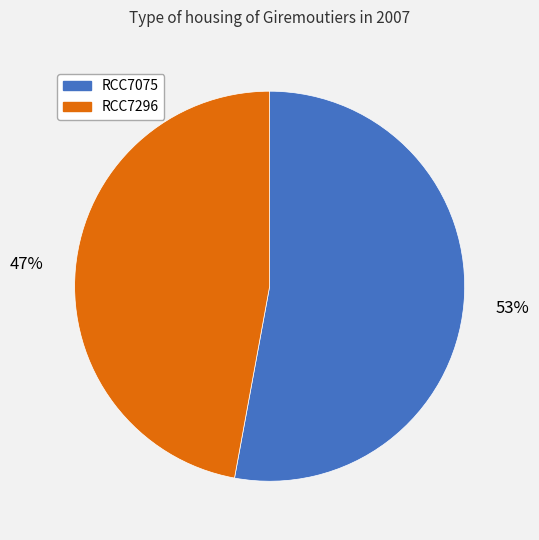

The RCC7075 slice represents 53% of the pie. True or false?

True